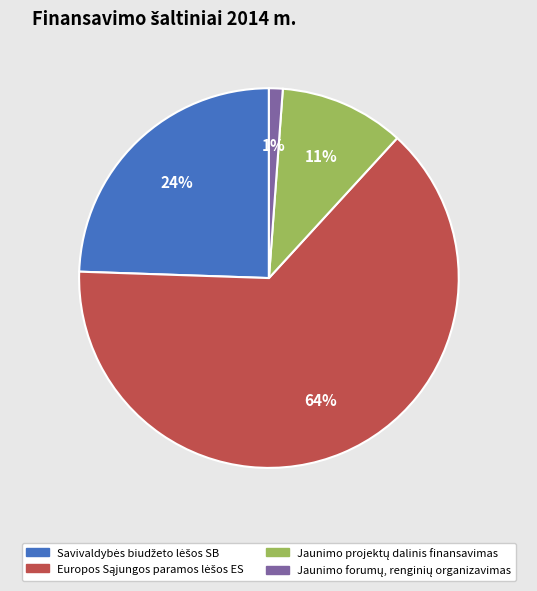

Is there a majority slice in this chart?

Yes